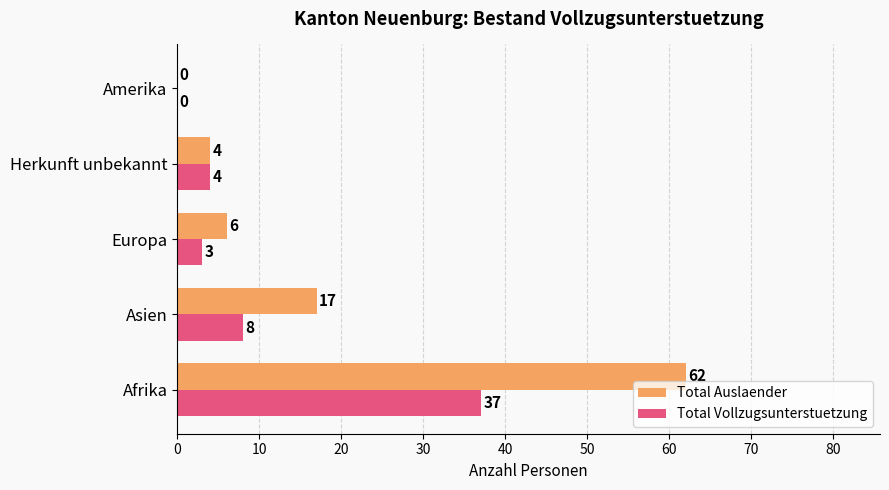

Between Afrika and Herkunft unbekannt, which series saw the biggest shift?

Total Auslaender